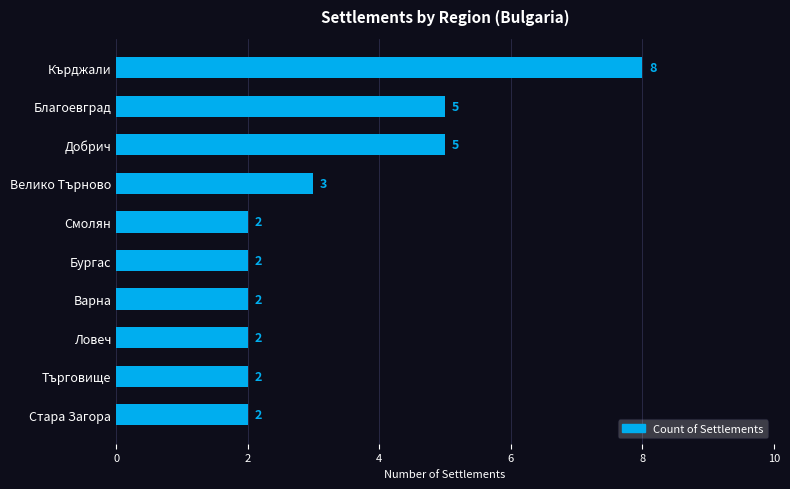

The value at Ловеч is 2. True or false?

True